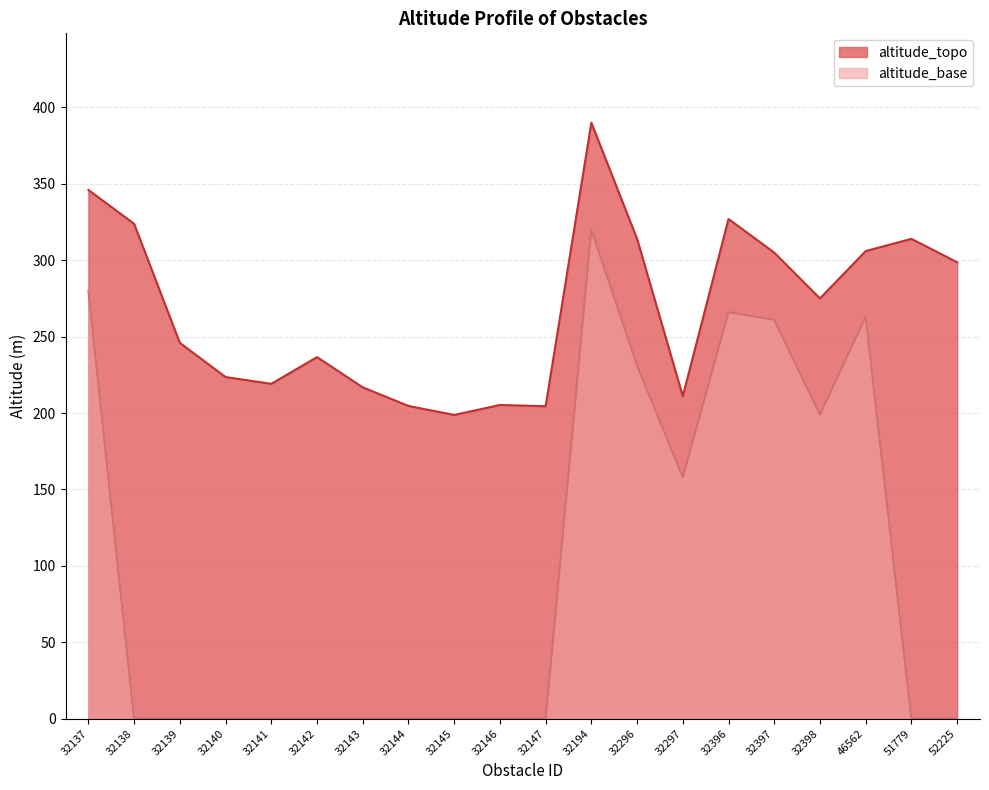

Rank the series at 32145 from lowest to highest value.

altitude_base, altitude_topo